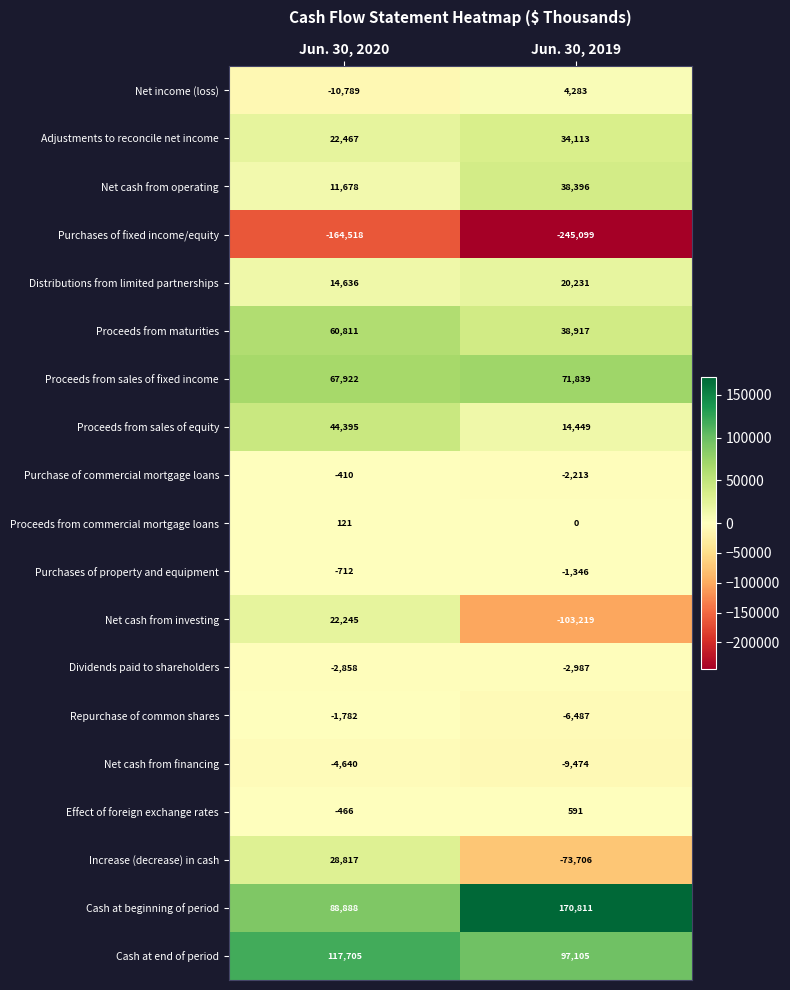

Between Jun. 30, 2020 and Jun. 30, 2019, which series saw the biggest shift?

Net cash from investing